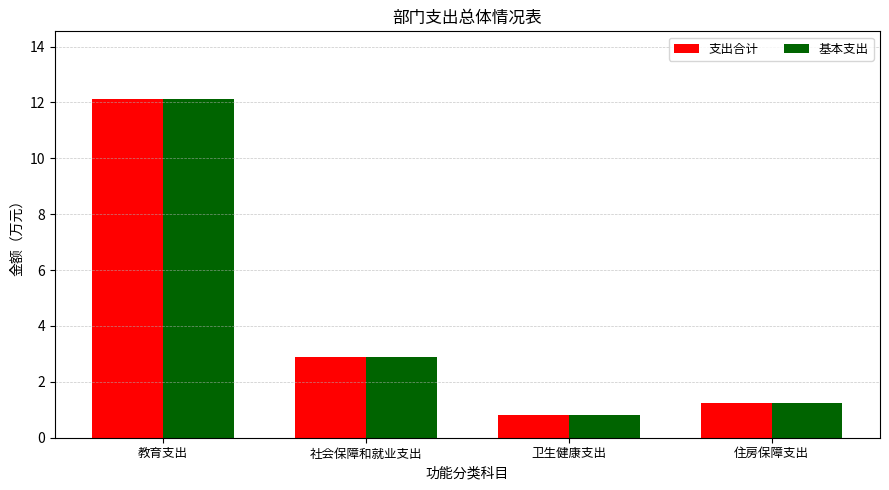

What is the approximate value of 支出合计 at 社会保障和就业支出?

2.9